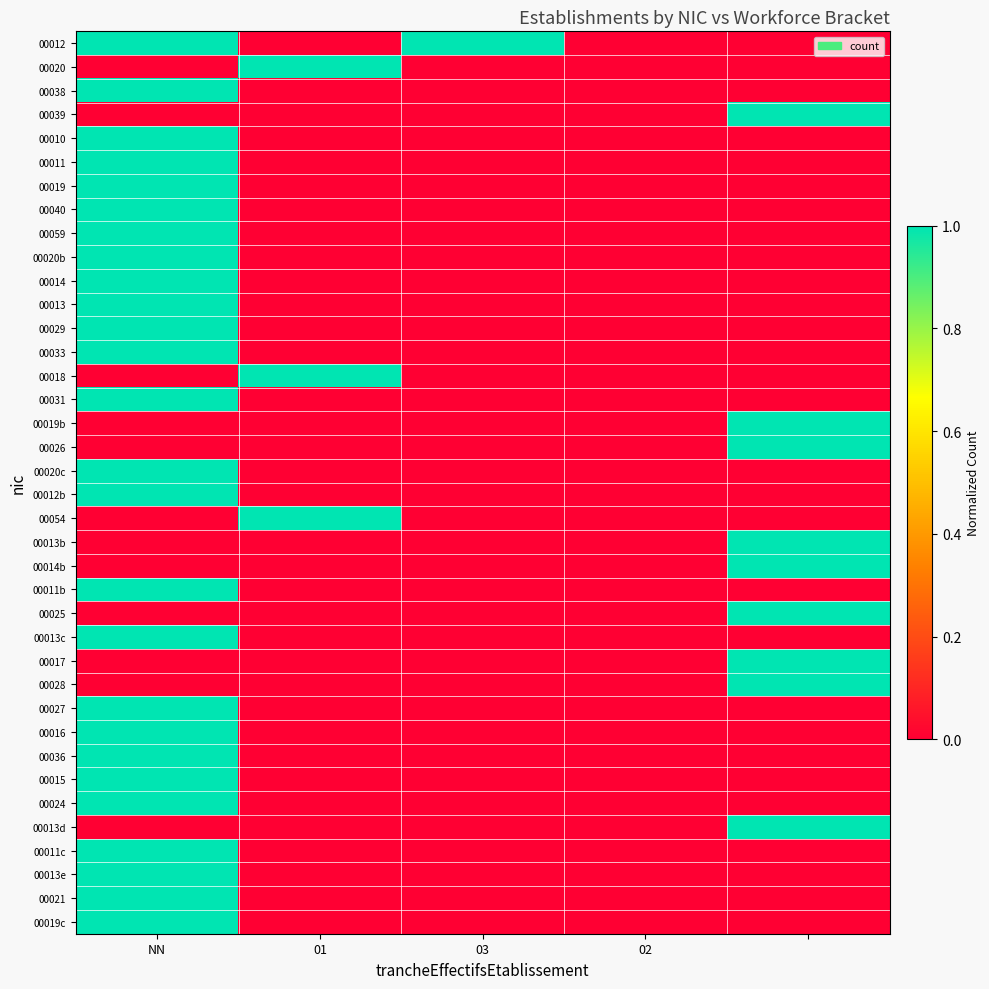

At which category does the chart reach its minimum across all series?

01